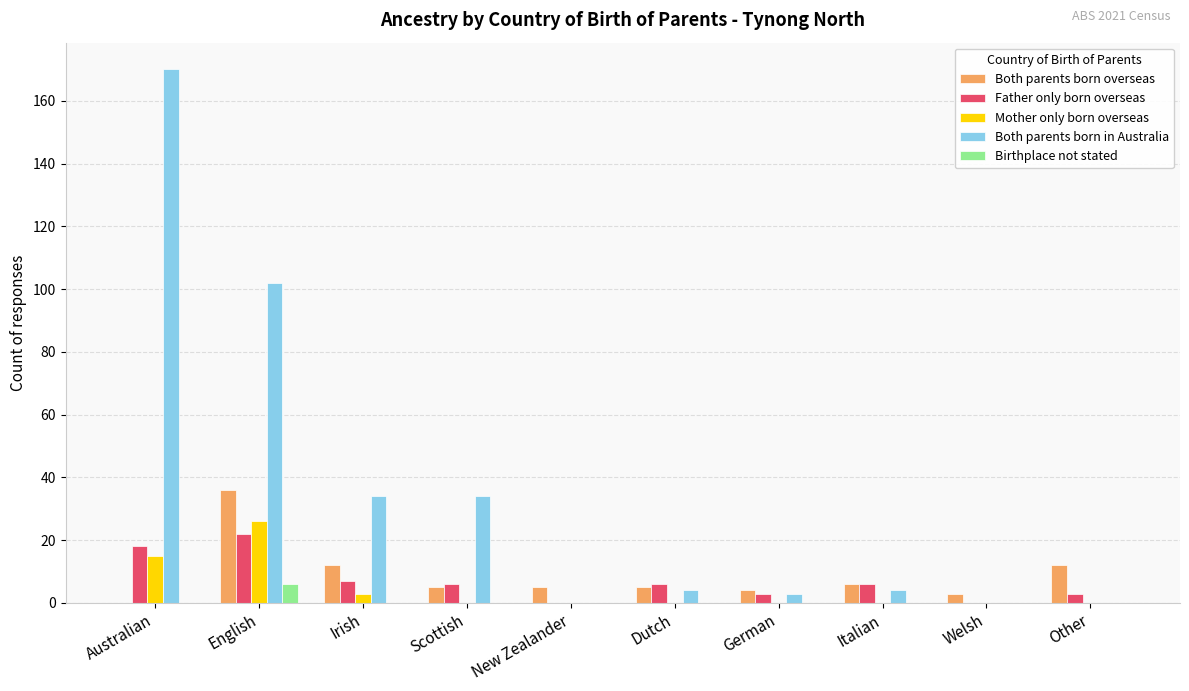

Which series has the largest total across all categories?

Both parents born in Australia